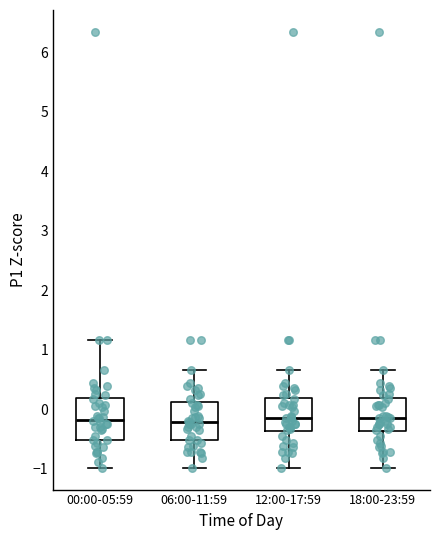

Reading left to right, read every box against the y-axis: the position of its median line, the range the box covers, and the ends of its whiskers. The values are not printed on the chart, so give them approximately, as read against the axis.

00:00-05:59: median -0.2, box -0.5 to 0.2, whiskers -1.0 to 1.2
06:00-11:59: median -0.2, box -0.5 to 0.1, whiskers -1.0 to 0.7
12:00-17:59: median -0.1, box -0.4 to 0.2, whiskers -1.0 to 0.7
18:00-23:59: median -0.1, box -0.4 to 0.2, whiskers -1.0 to 0.7